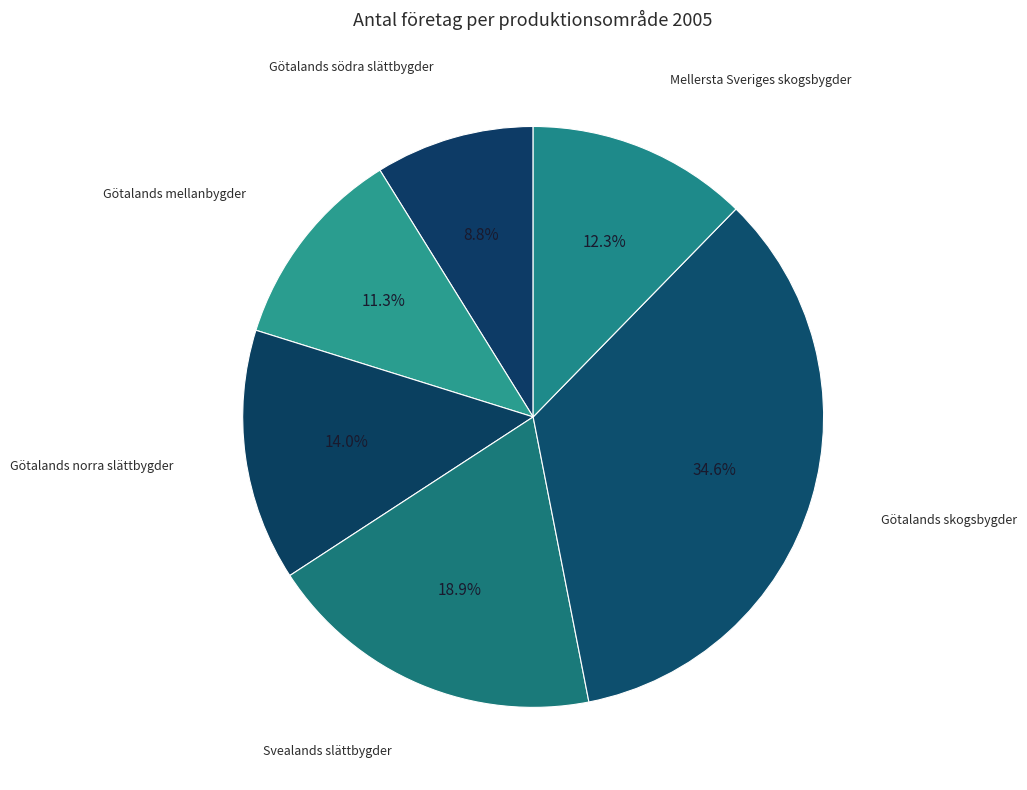

To the nearest percent, what portion does Svealands slättbygder represent?

19%